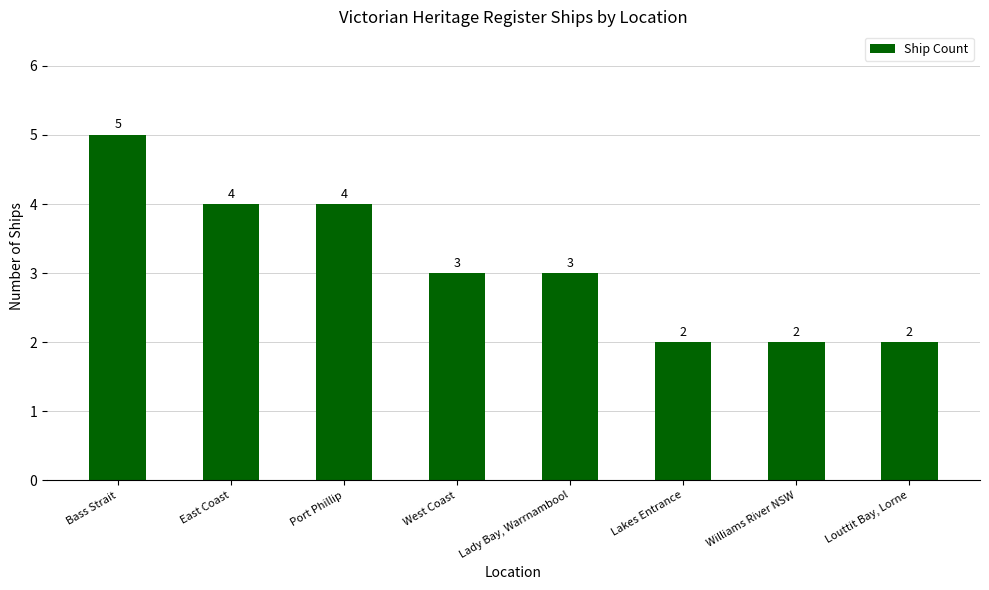

What is the change in value from Port Phillip to Williams River NSW?

-2